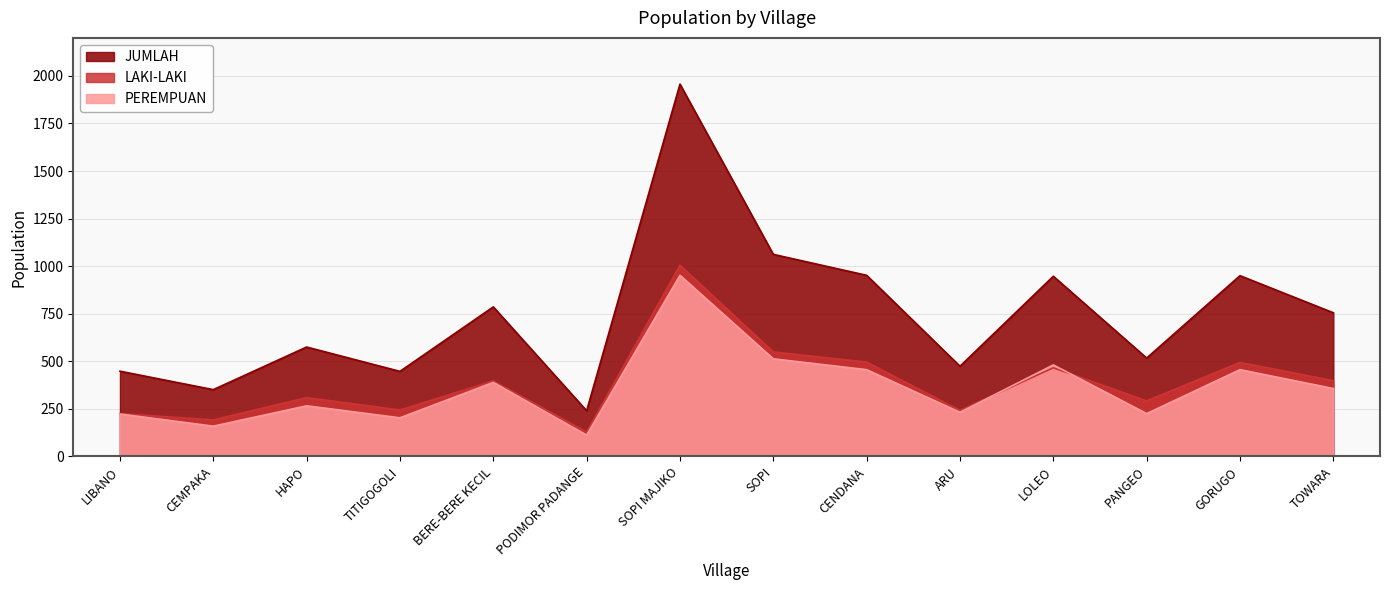

What is the value of the PEREMPUAN point at the 7th from the left?

952